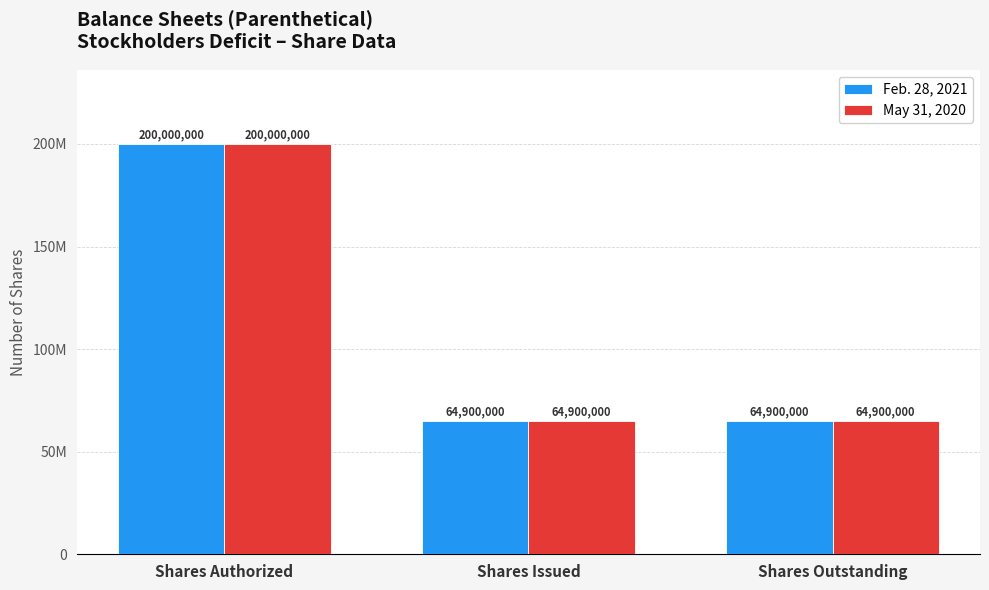

Does the chart contain stacked bars?

No